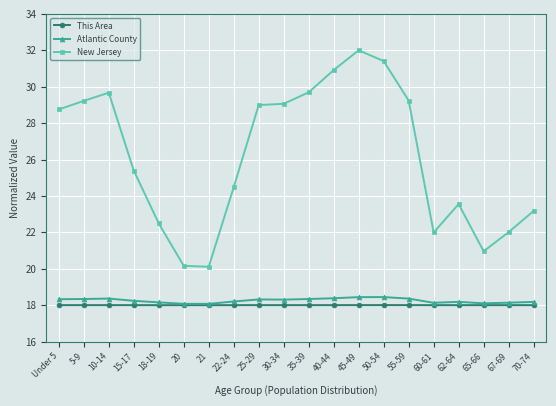

True or false: Atlantic County and New Jersey intersect in this chart.

False